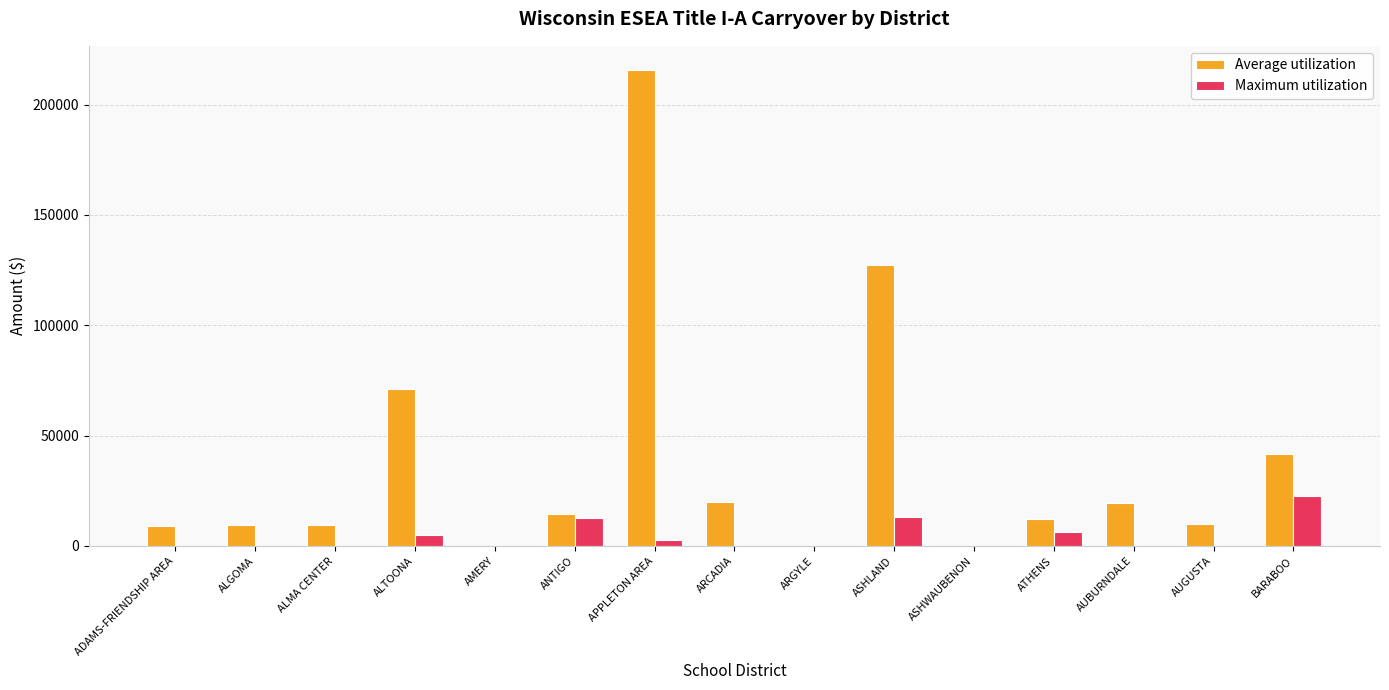

The Maximum utilization series shows 6443.6 at ATHENS. True or false?

True